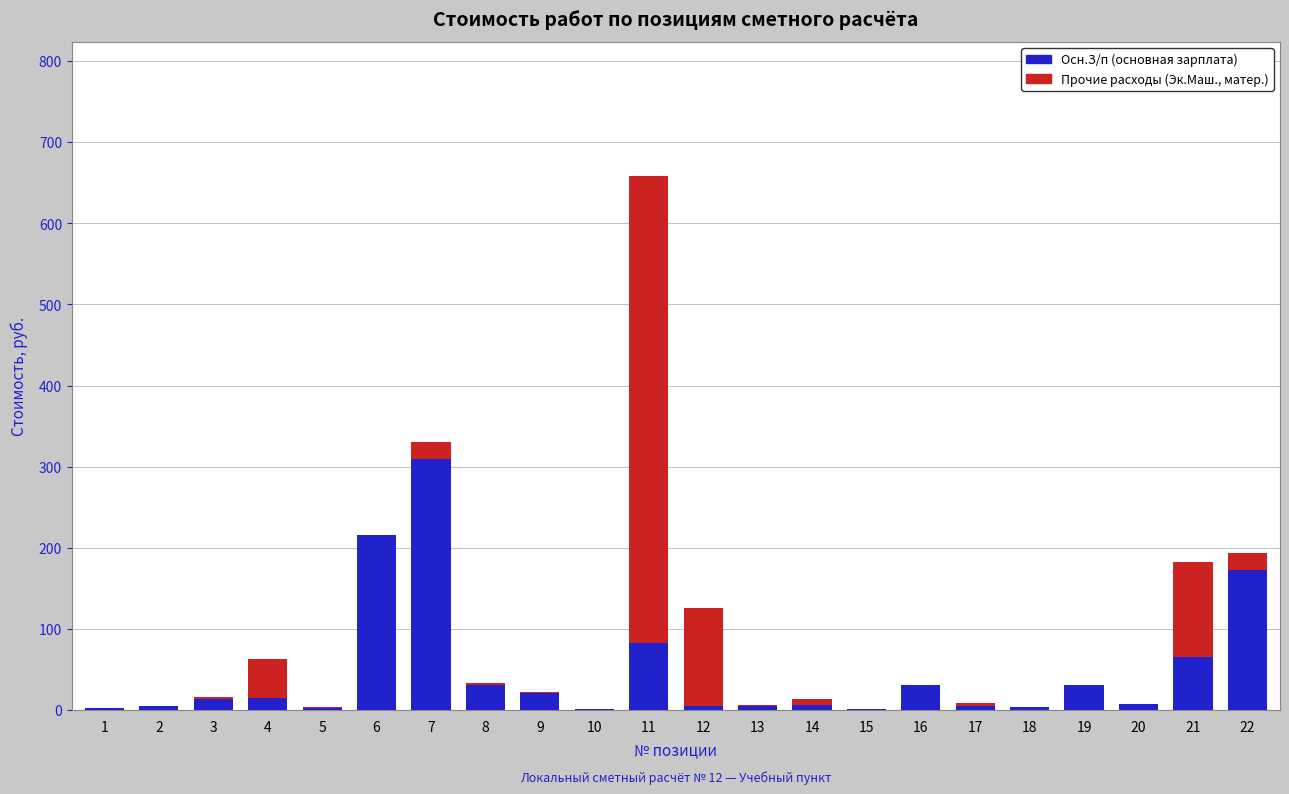

Is it true that Осн.З/п (основная зарплата) equals 5.7 at 17?

True